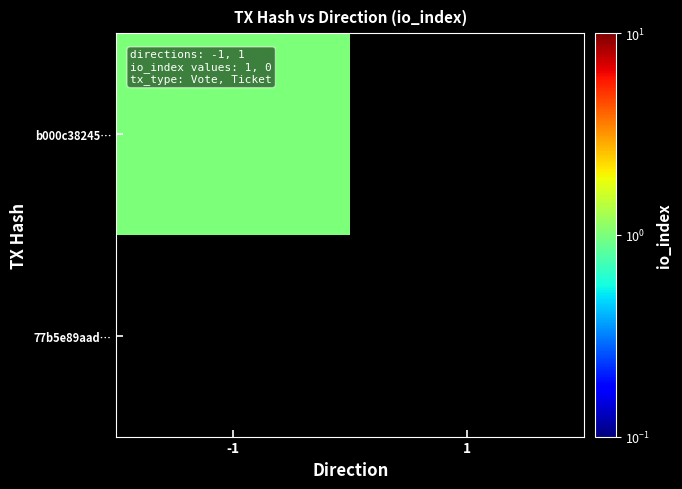

The value of b000c38245… at -1 is 1.0. True or false?

True